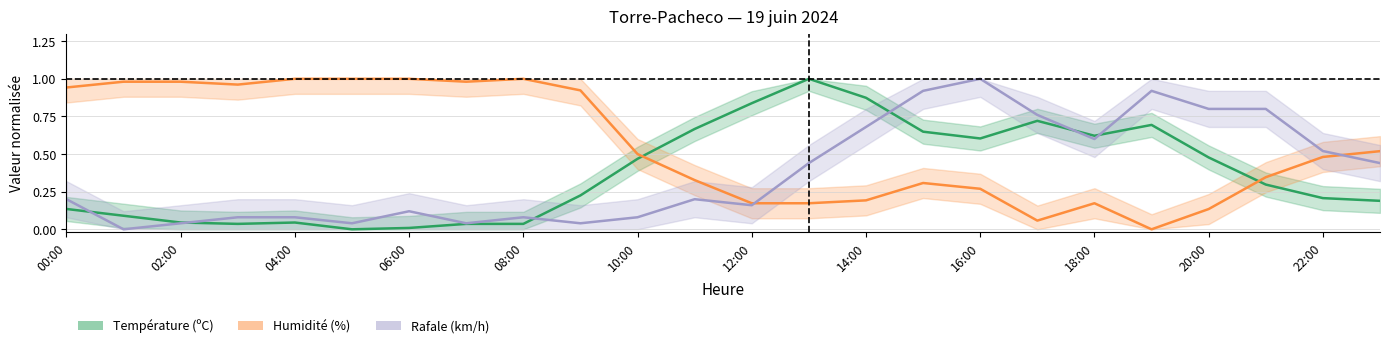

Is this an area chart (filled region under the line)?

No